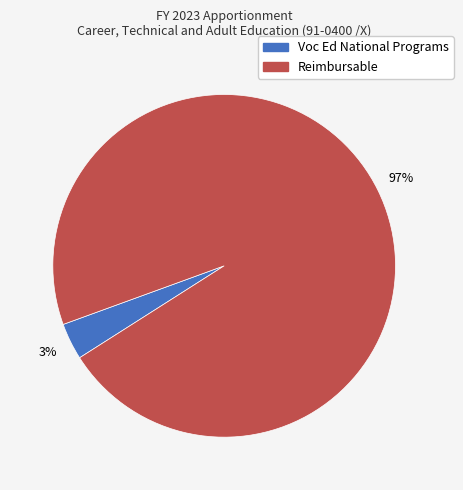

The Voc Ed National Programs slice represents 10% of the pie. True or false?

False